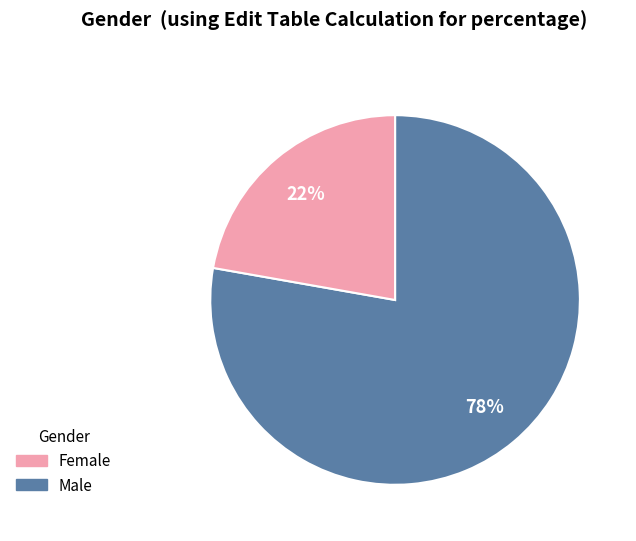

Does any single category account for the majority?

Yes